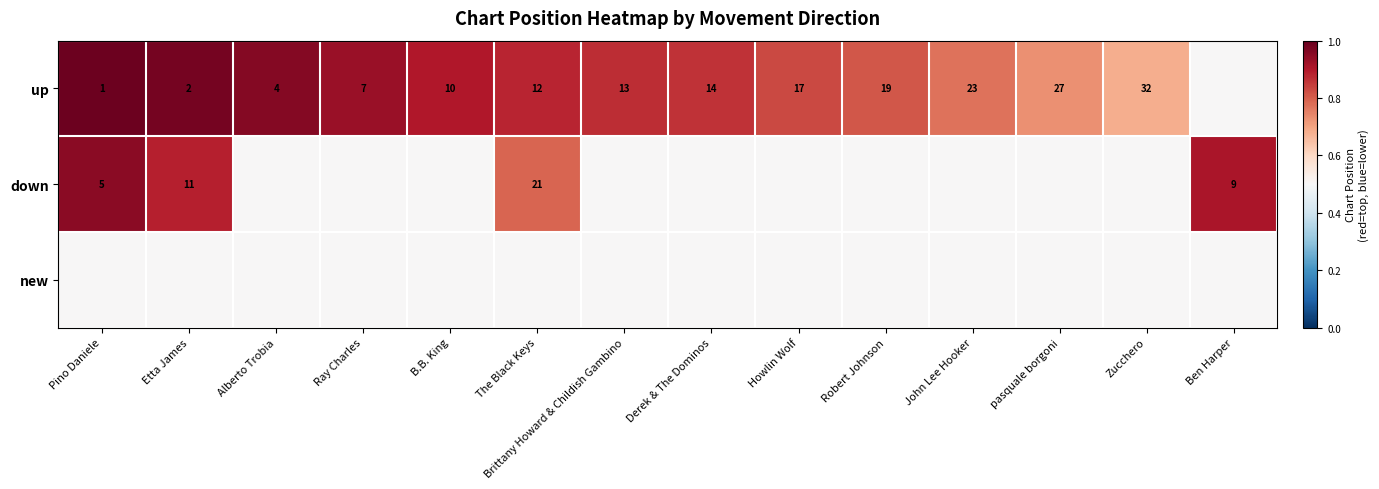

True or false: up has a value of 2.0 at Etta James.

True